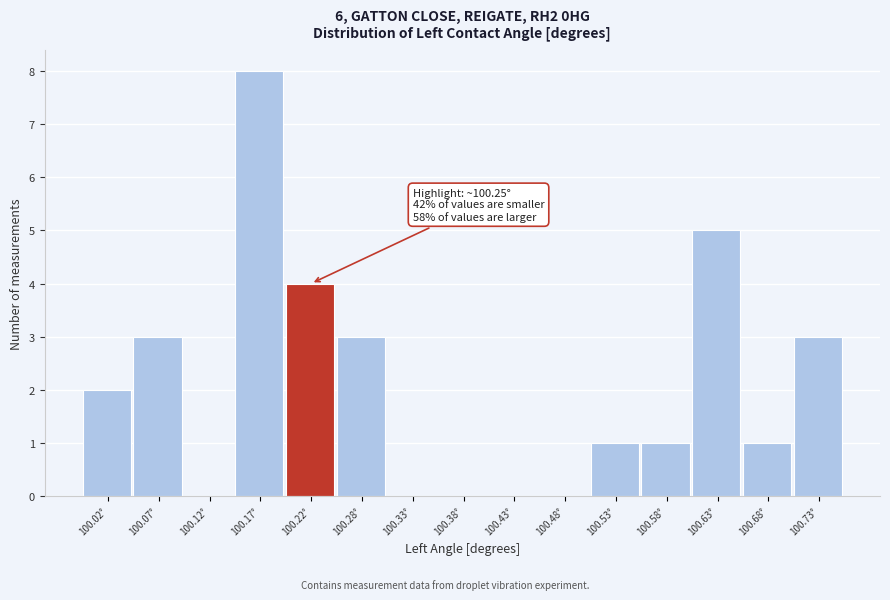

Reading left to right, list all the values displayed in this chart.

100.02°=2	100.07°=3	100.12°=0	100.17°=8	100.22°=4	100.28°=3	100.33°=0	100.38°=0	100.43°=0	100.48°=0	100.53°=1	100.58°=1	100.63°=5	100.68°=1	100.73°=3